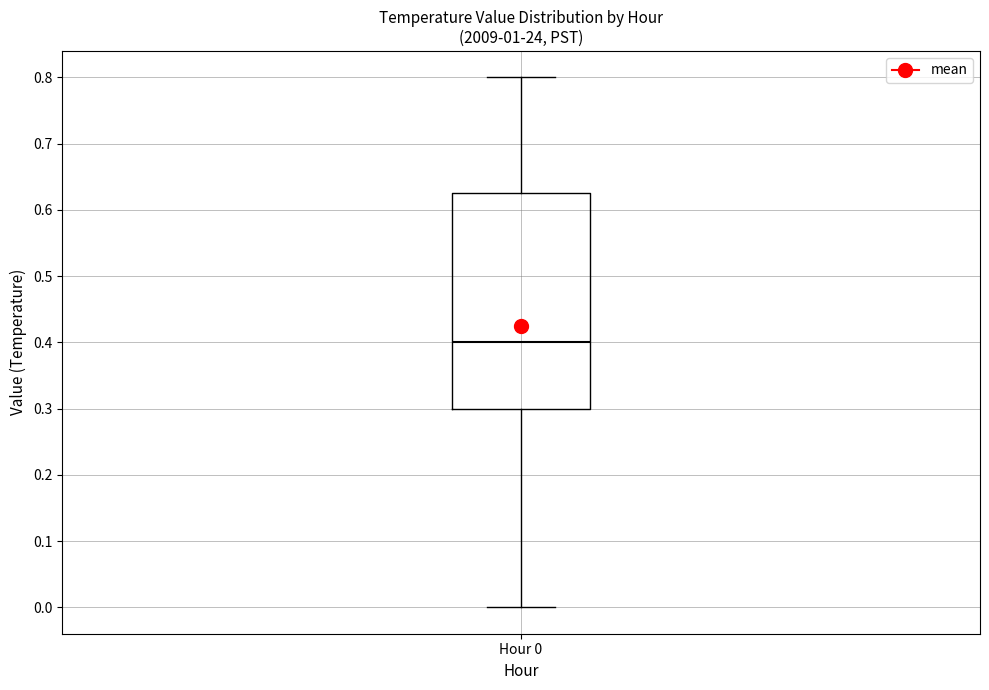

Where does the upper whisker of the box for Hour 0 end on the y-axis? The values are not printed on the chart, so give them approximately, as read against the axis.

0.80